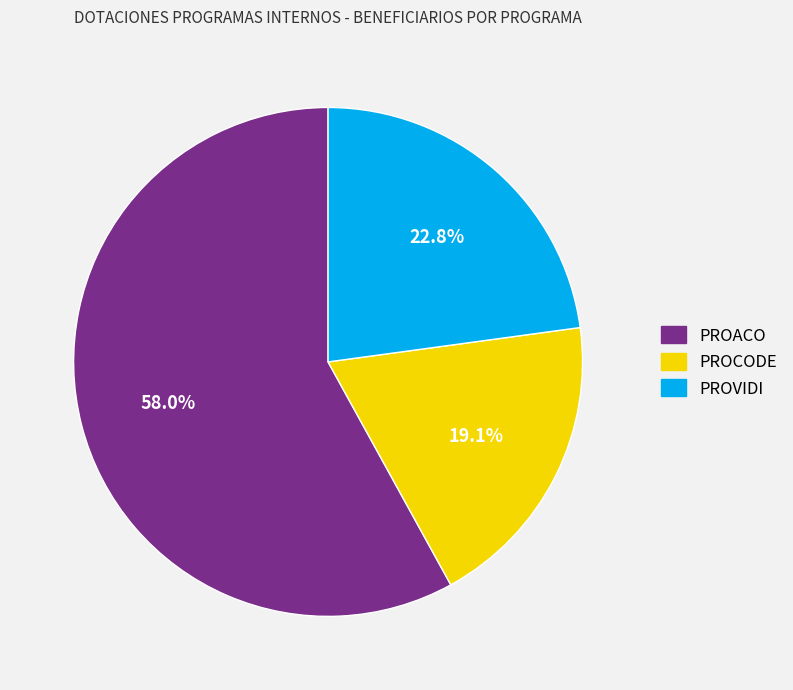

Is it true that PROACO is 58% of the pie?

True